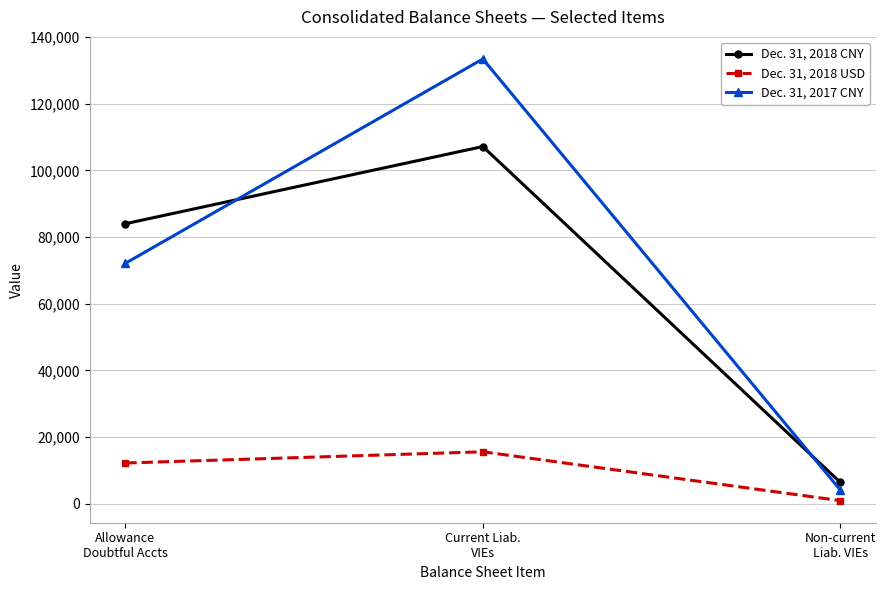

How many values in the Dec. 31, 2018 USD series are below 12216?

1